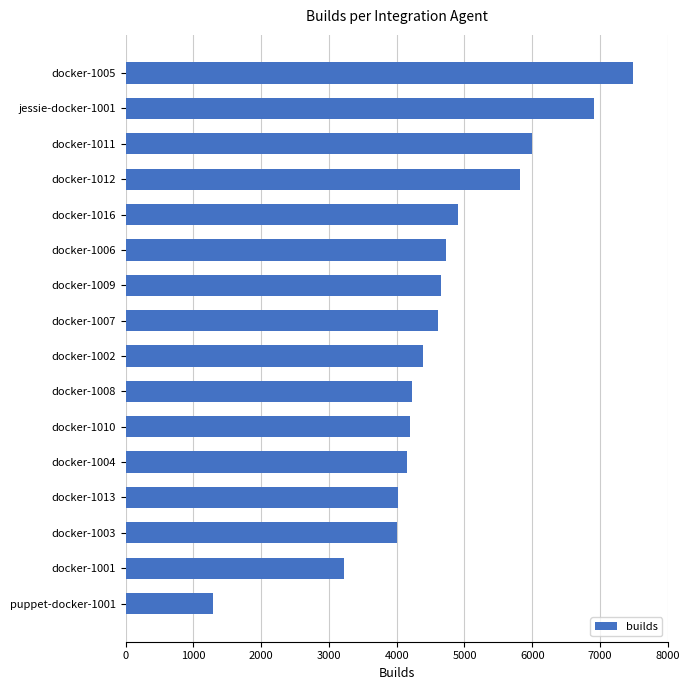

Count the number of data series in this chart.

1